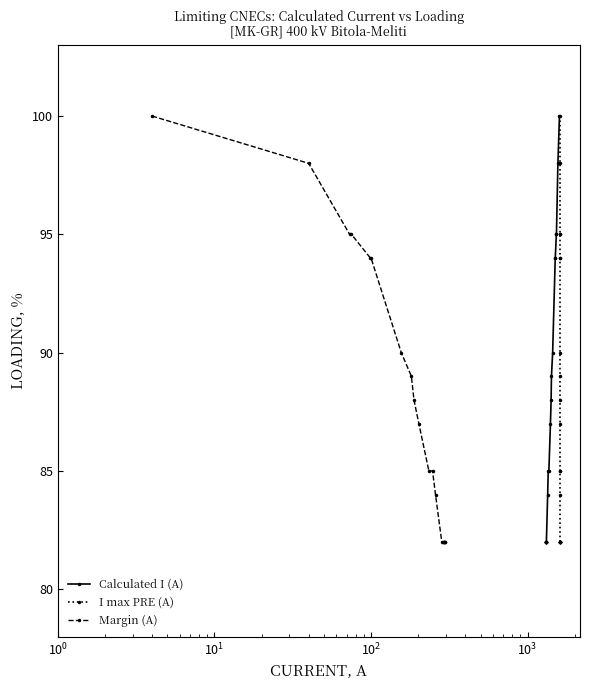

True or false: Calculated I (A) and I max PRE (A) cross at least once.

False